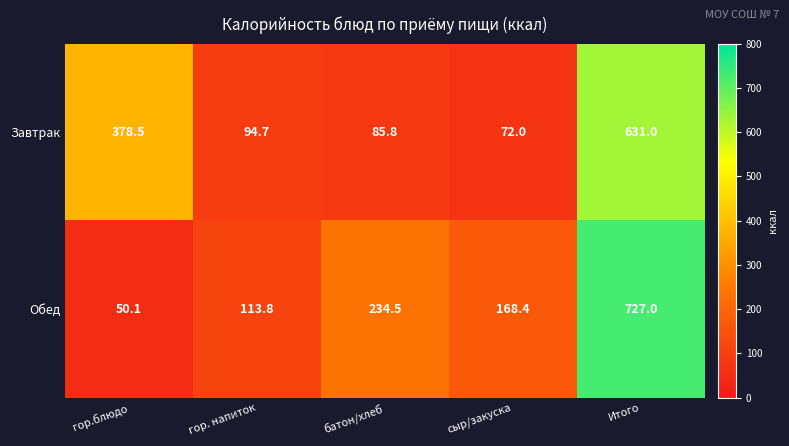

The Обед series shows 30.0 at гор.блюдо. True or false?

False